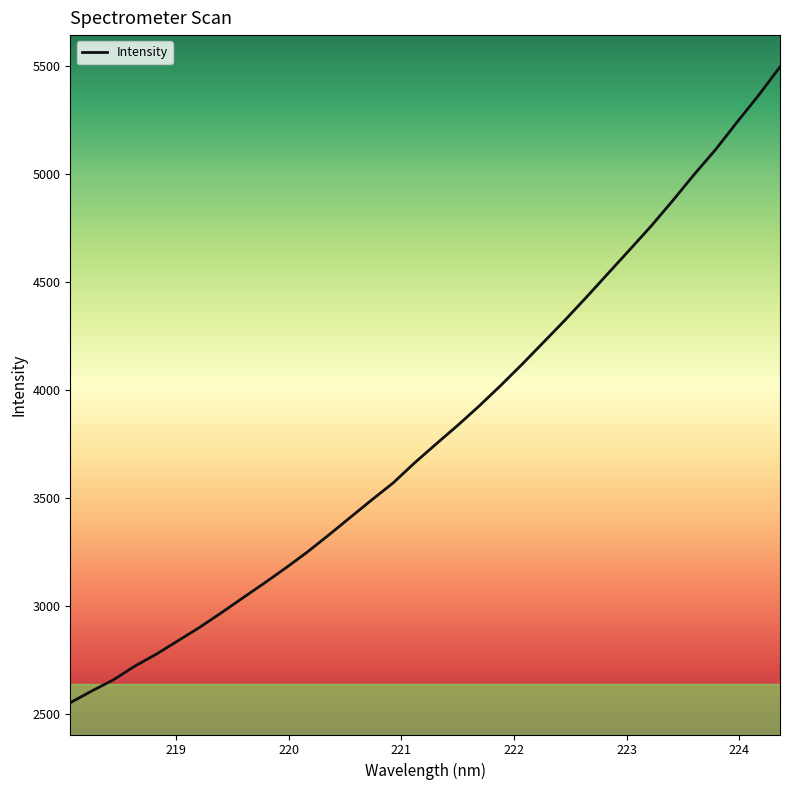

What is the minimum value shown in the chart?

2553.4